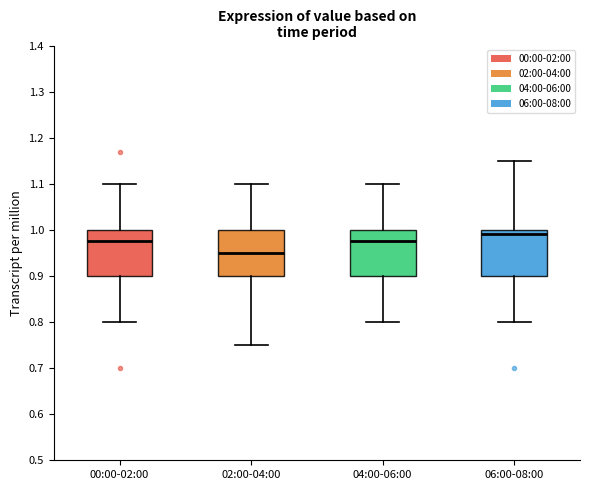

Where does the lower whisker of the box for 04:00-06:00 end on the y-axis? The values are not printed on the chart, so give them approximately, as read against the axis.

0.80